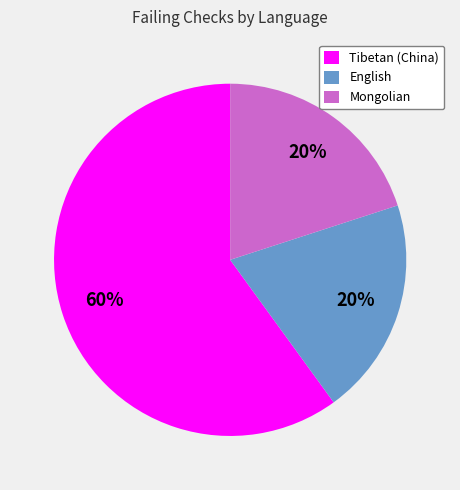

Between Mongolian and Tibetan (China), which is larger?

Tibetan (China)